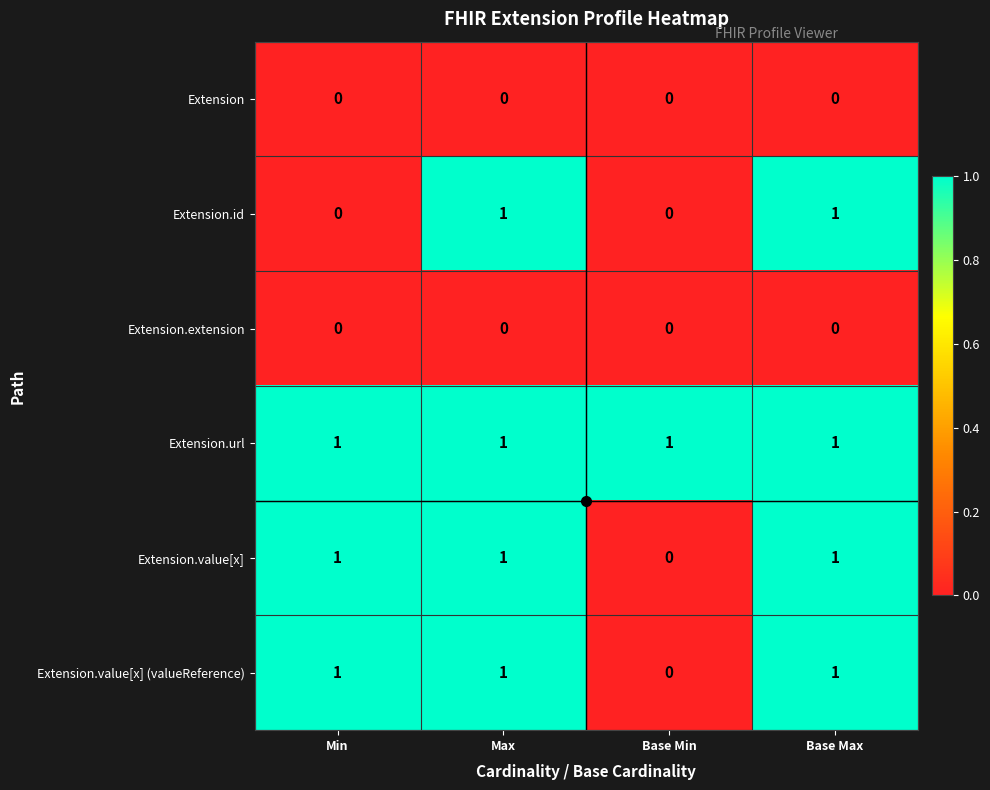

What is the sum of all Extension.value[x] values?

3